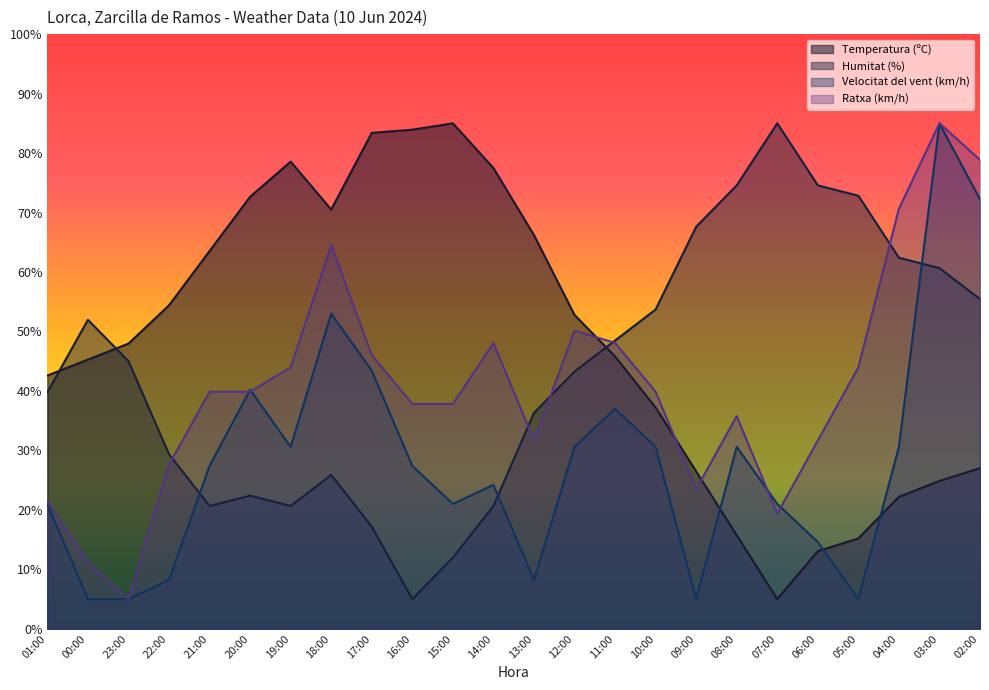

What is the label of the 23rd point from the left?

03:00